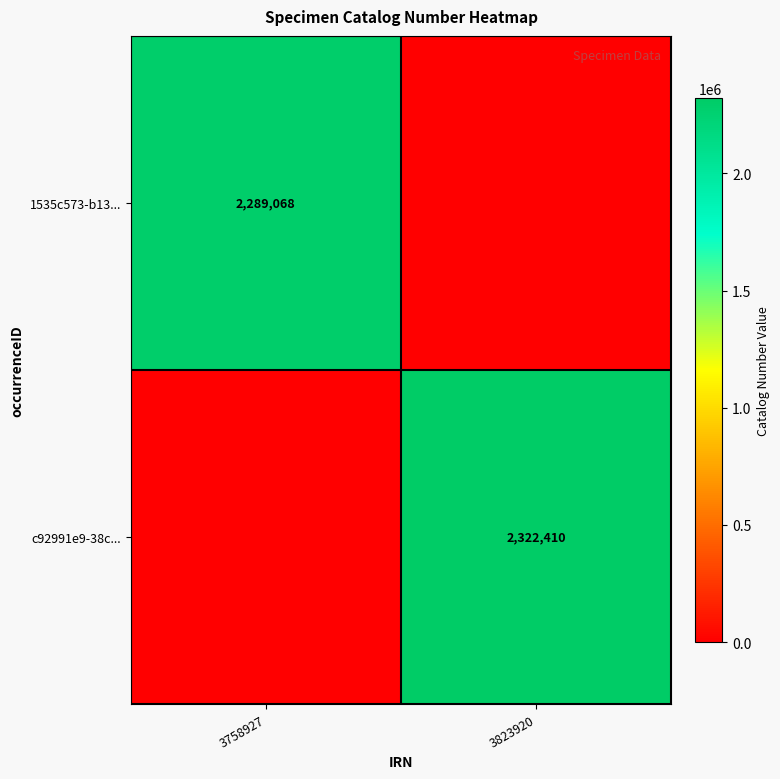

Is the value of c92991e9-38c... at 3823920 greater than the value of 1535c573-b13... at 3758927?

Yes